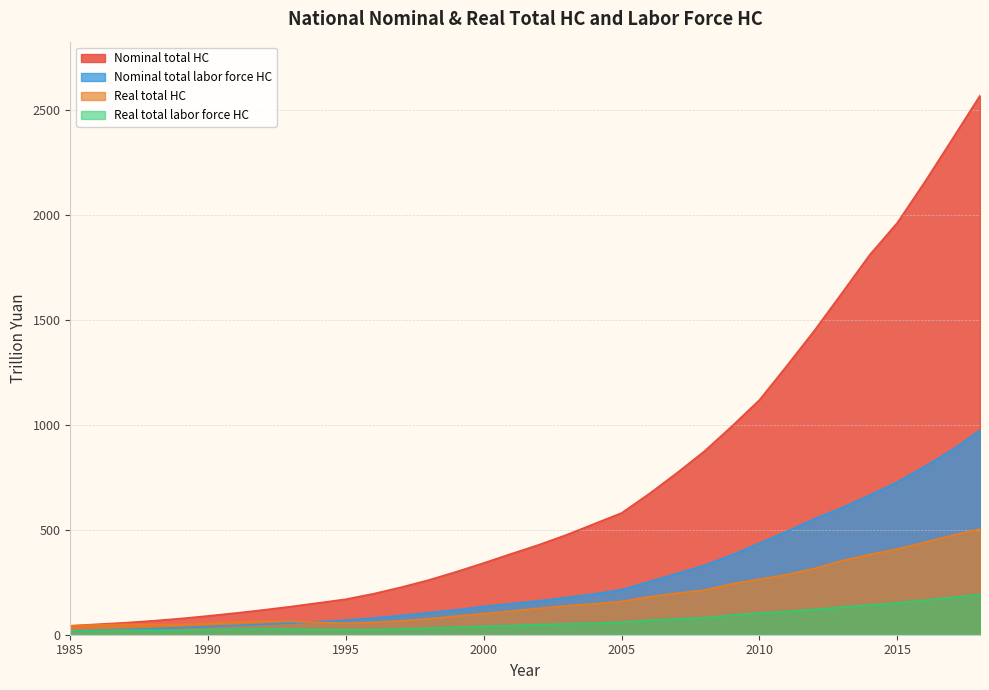

Is it true that Real total HC equals 76.3 at 1998?

True